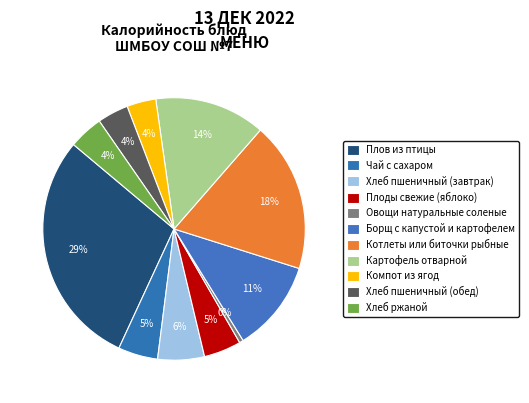

What is the smallest slice in the pie chart?

Овощи натуральные соленые